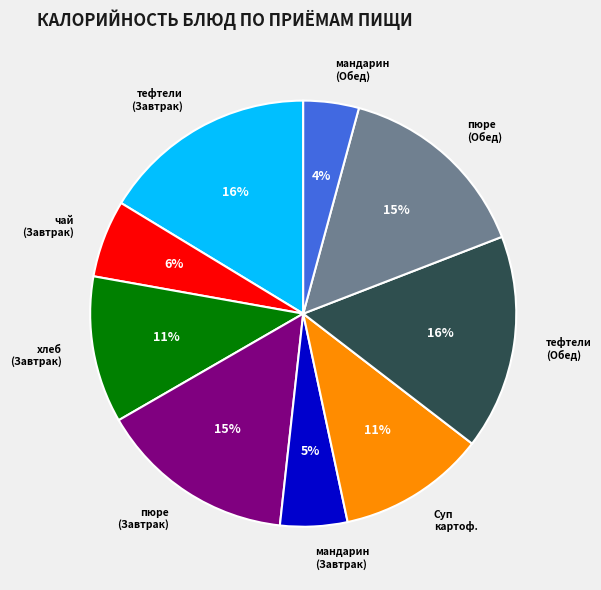

Is there a majority slice in this chart?

No